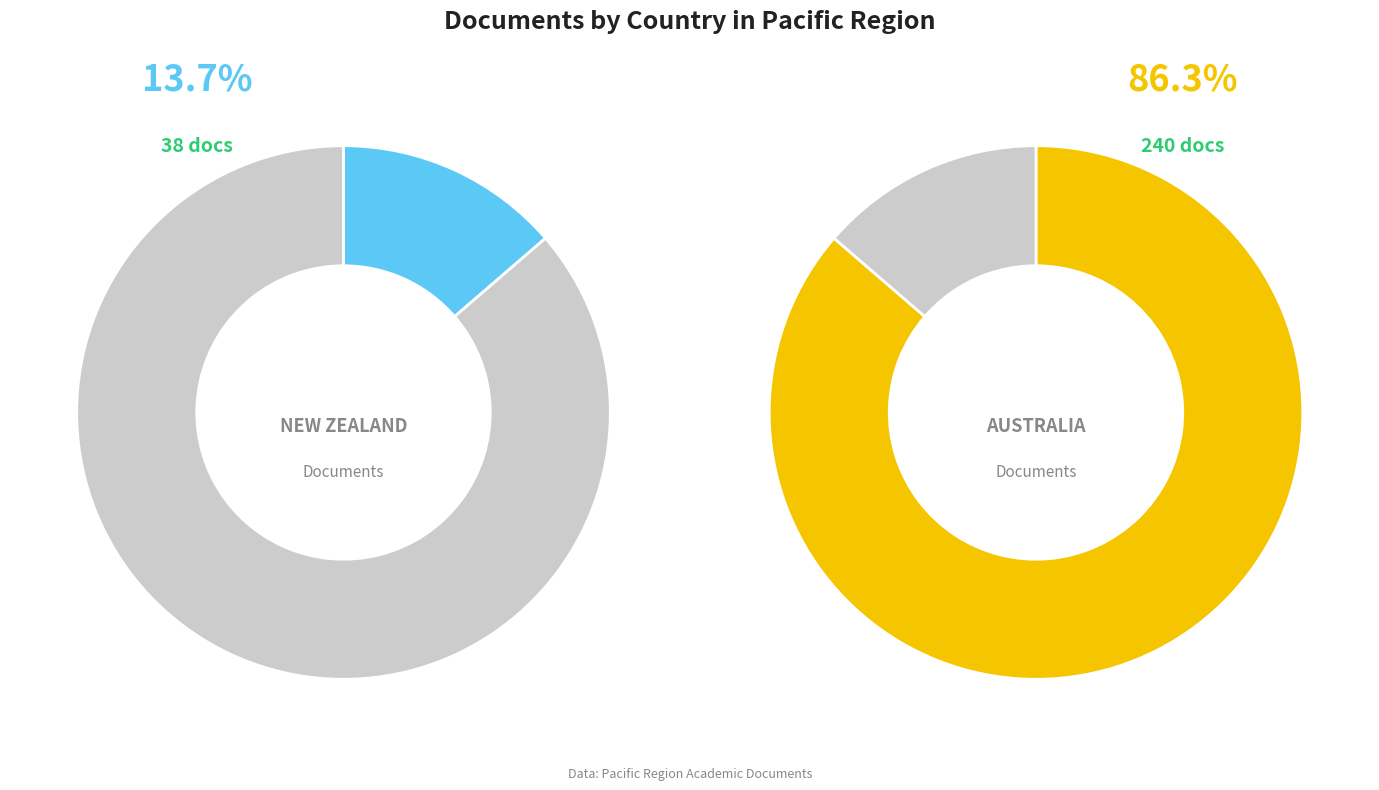

To the nearest percent, what portion does New Zealand represent?

14%